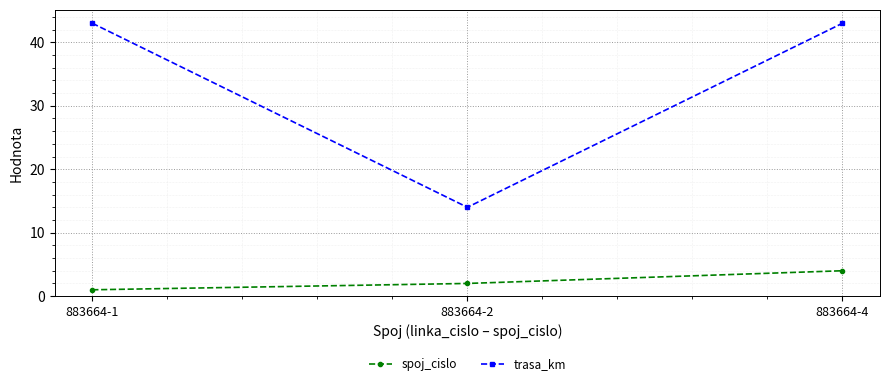

True or false: trasa_km has a value of 18 at 883664-4.

False